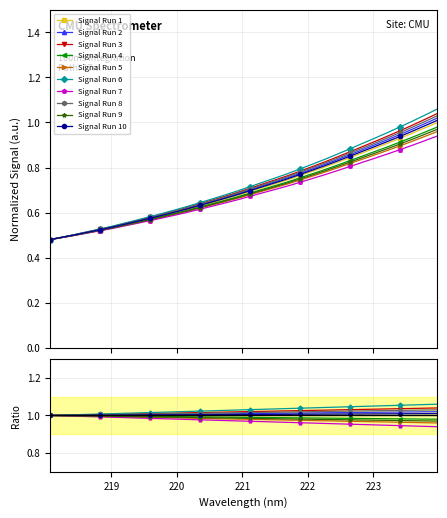

What is the label of the 13th point from the right?

221.6902